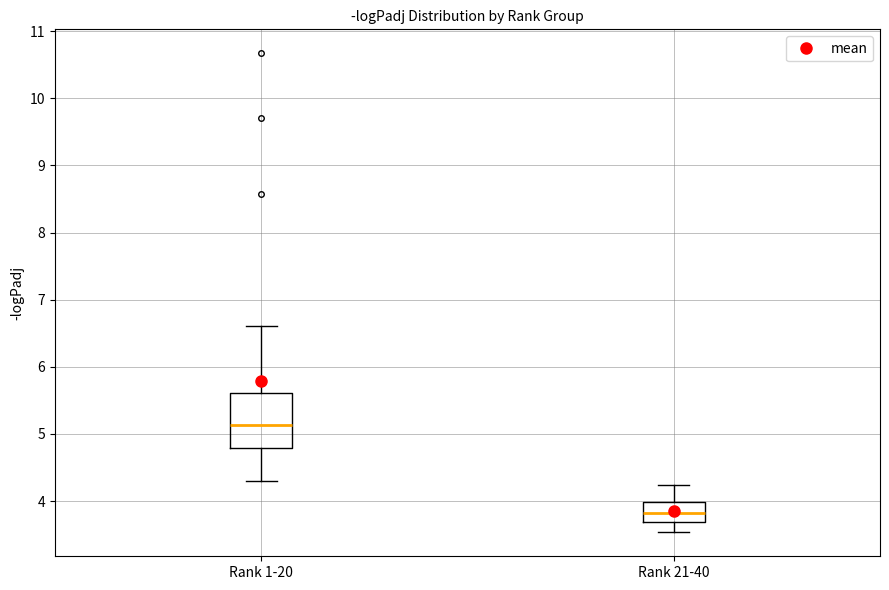

Where is the lower edge of the box for Rank 21-40 on the y-axis? The values are not printed on the chart, so give them approximately, as read against the axis.

3.7